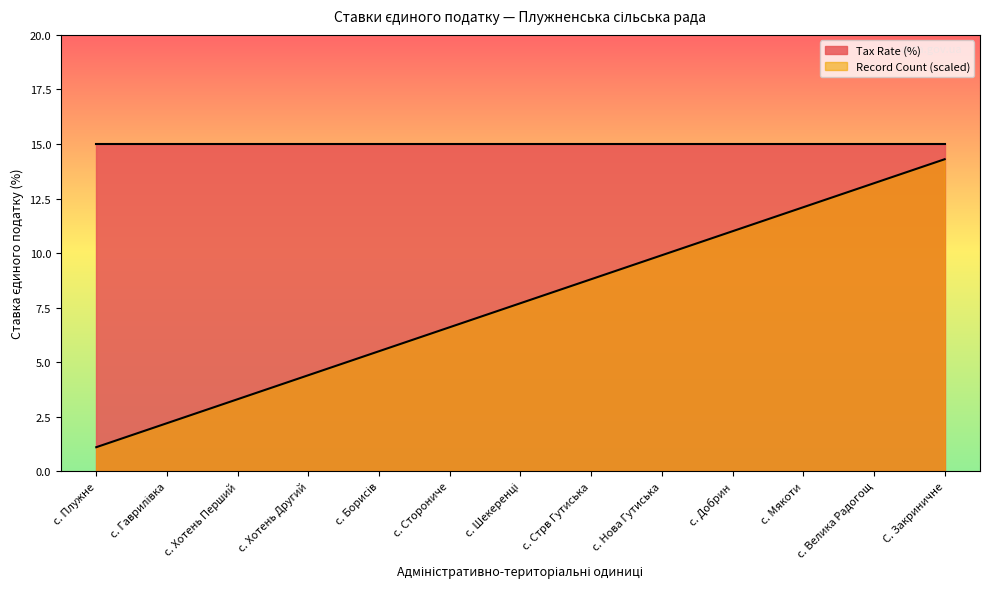

How many data points are less than 7?

6